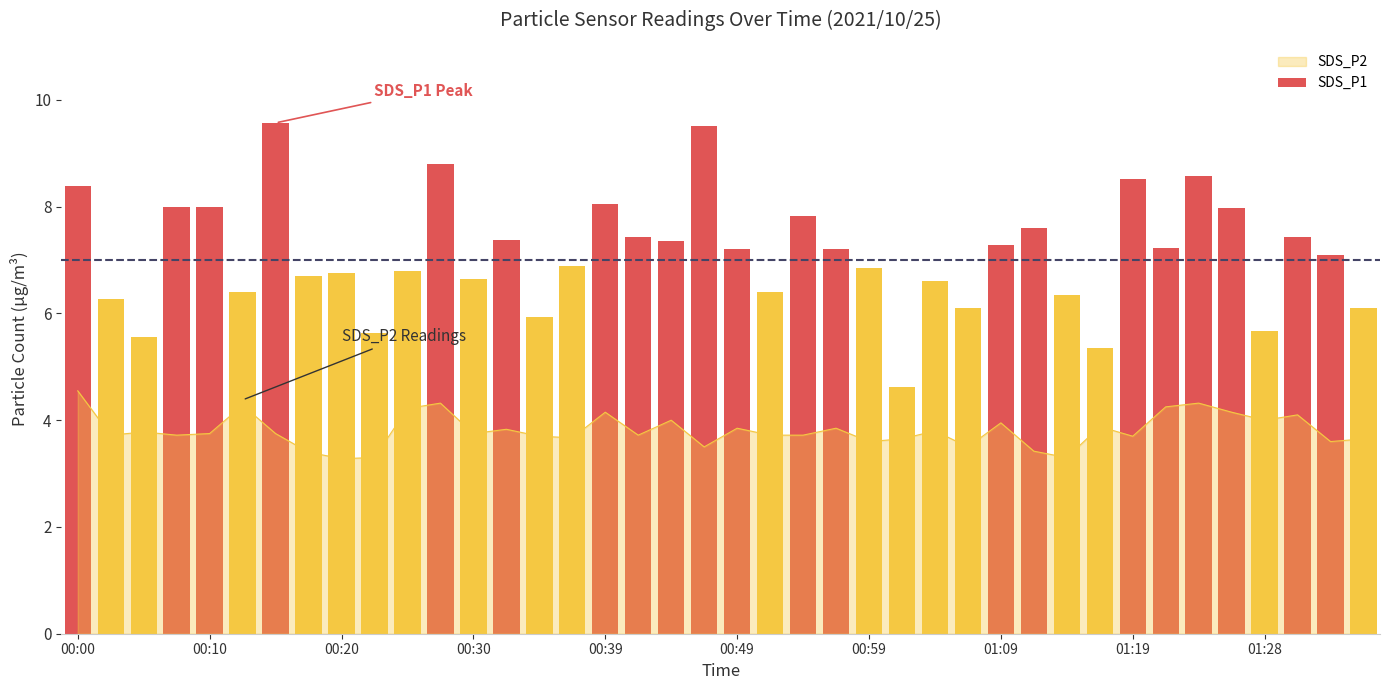

Reading right to left, list all the values displayed in this chart.

6.1	7.1	7.4	5.7	8.0	8.6	7.2	8.5	5.3	6.3	7.6	7.3	6.1	6.6	4.6	6.8	7.2	7.8	6.4	7.2	9.5	7.3	7.4	8.1	6.9	5.9	7.4	6.7	8.8	6.8	5.6	6.8	6.7	9.6	6.4	8.0	8.0	5.5	6.3	8.4